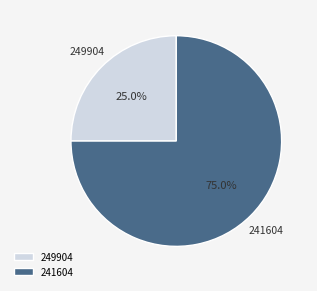

Count the number of slices in the pie.

2